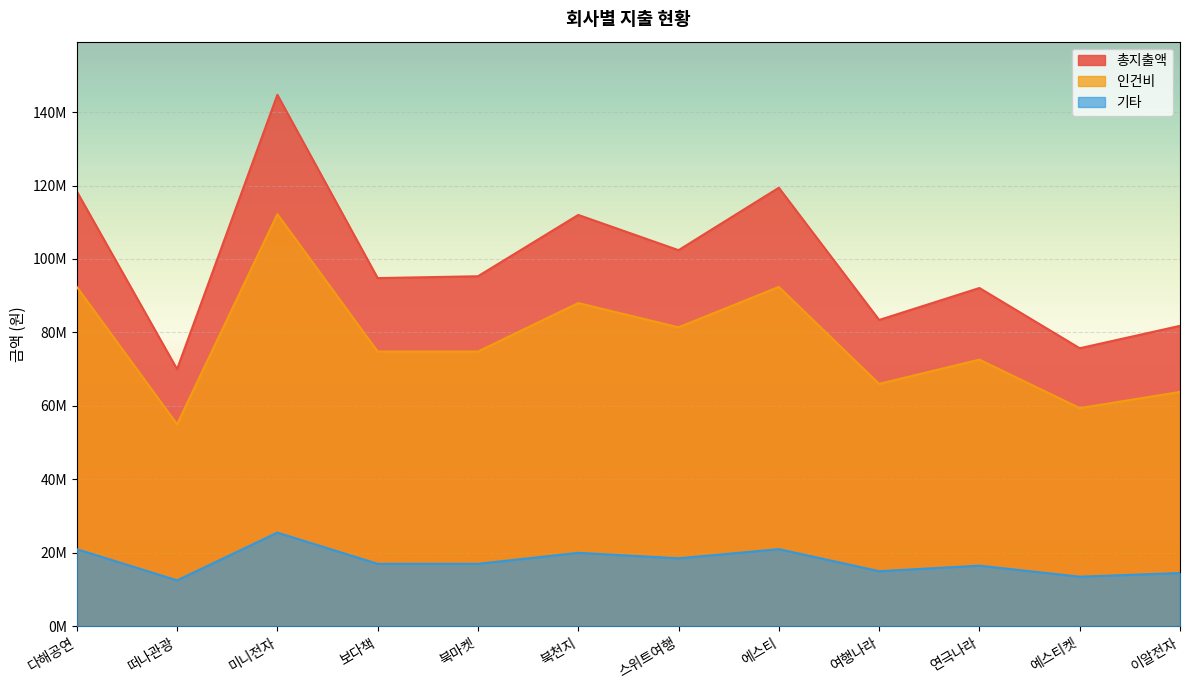

Is it true that 총지출액 equals 124817836 at 떠나관광?

False